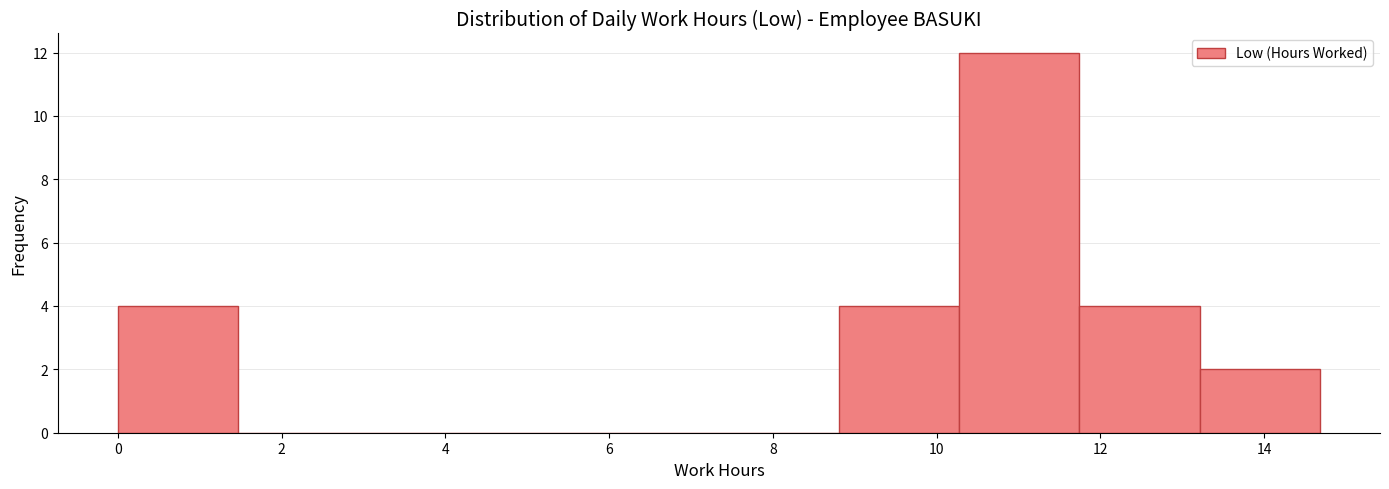

Over which range of the x-axis is the bar tallest?

10.2 to 11.8